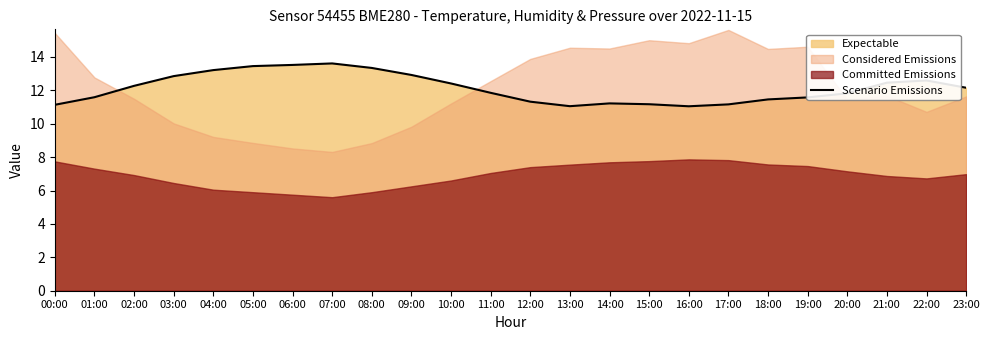

How many values exceed 12?

12